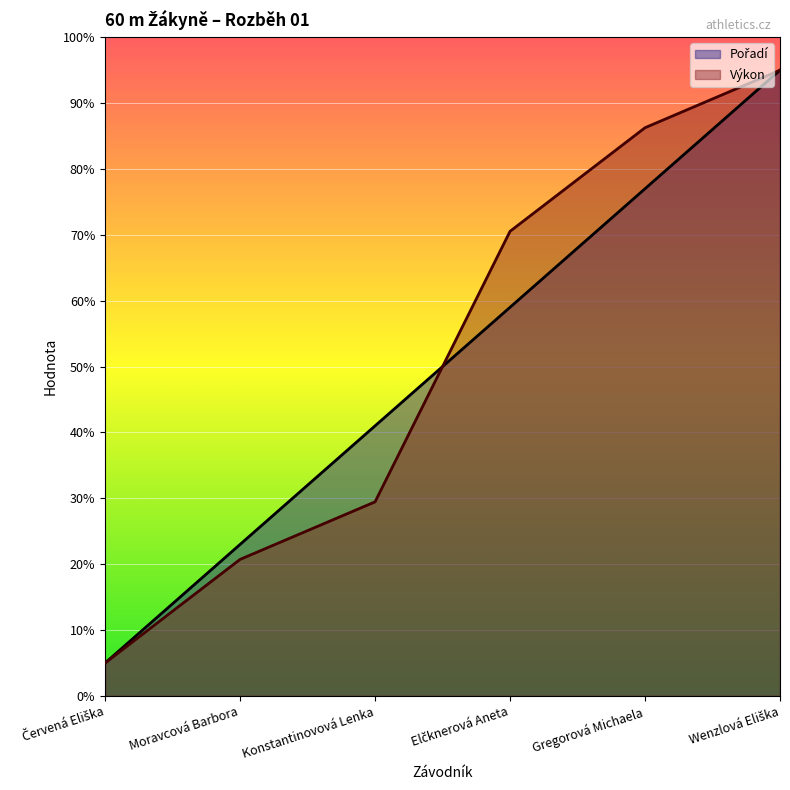

What are all the series names shown in the legend?

Pořadí, Výkon